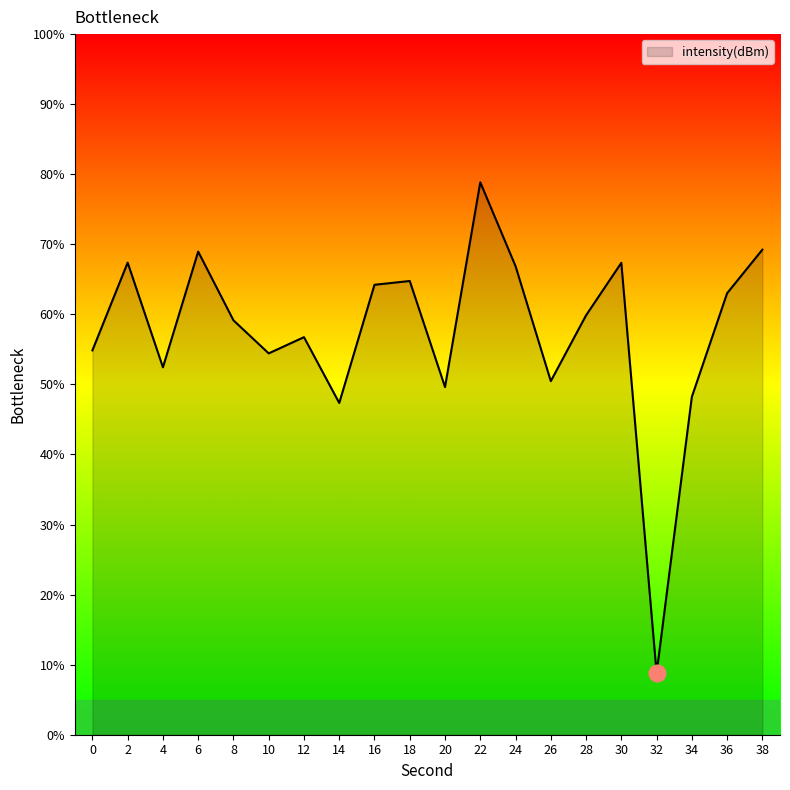

Approximately how many times larger is the value at 8 compared to 36?

0.9